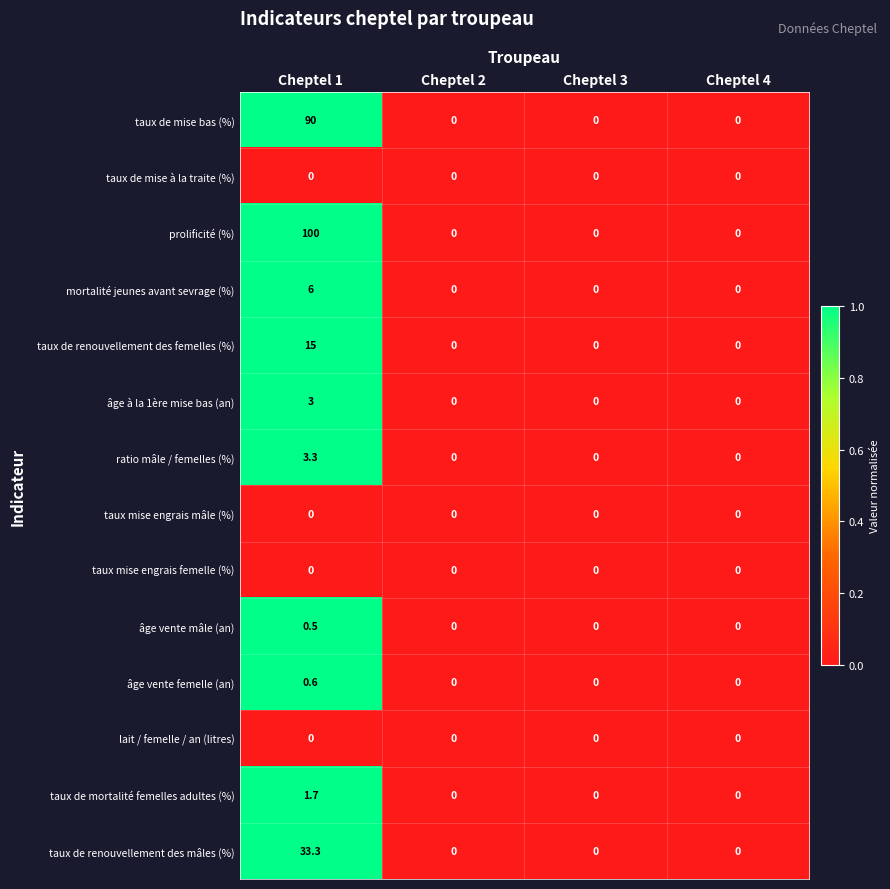

What is the greatest value displayed?

100.0